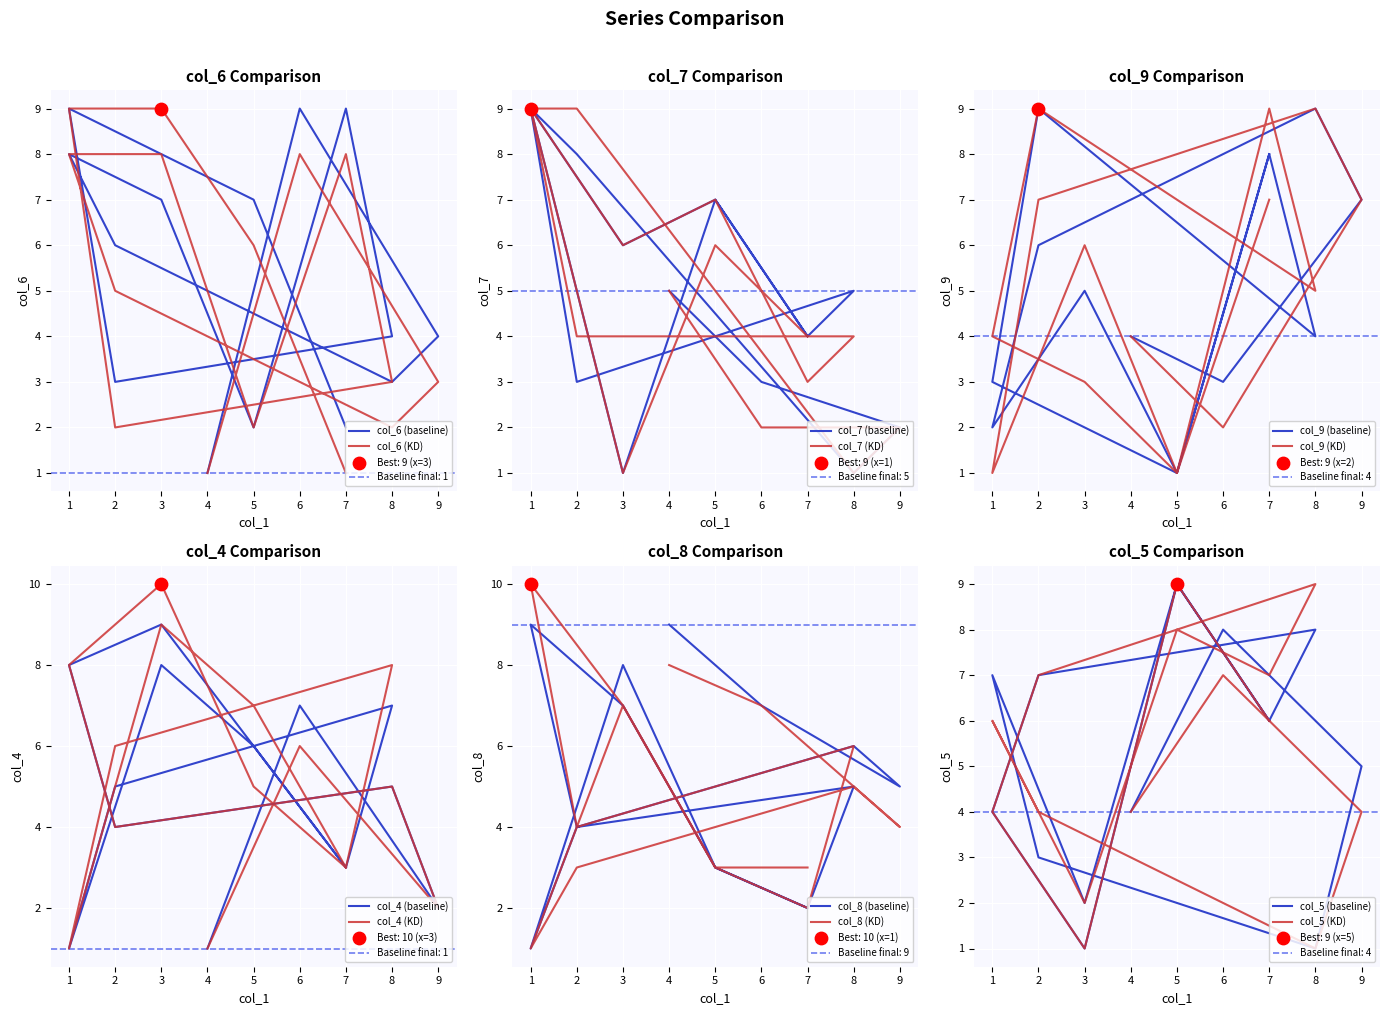

What are all the series names shown in the legend?

col_6, col_7, col_9, col_4, col_8, col_5